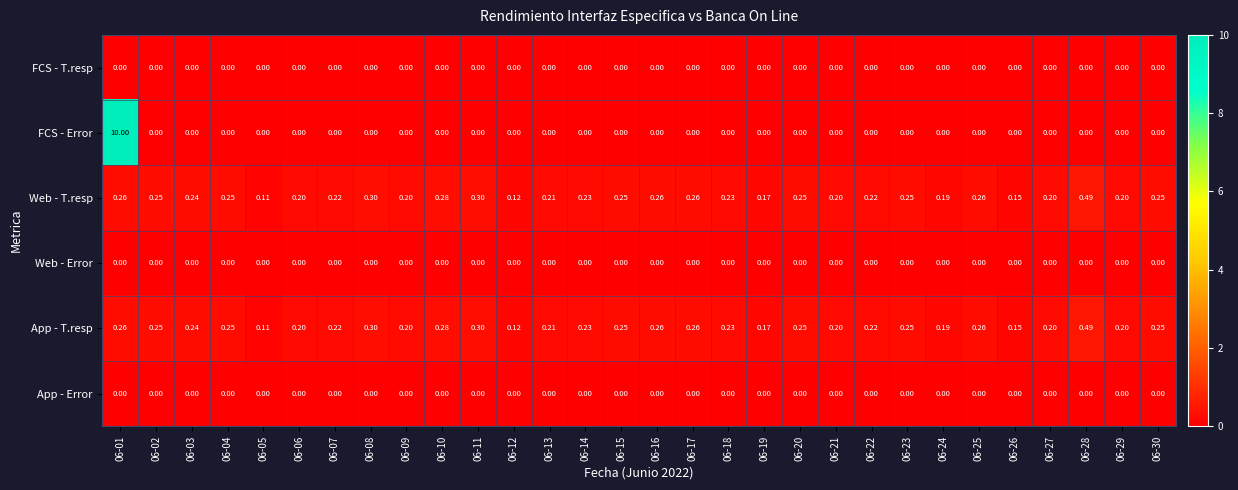

How many distinct data groups are displayed?

6